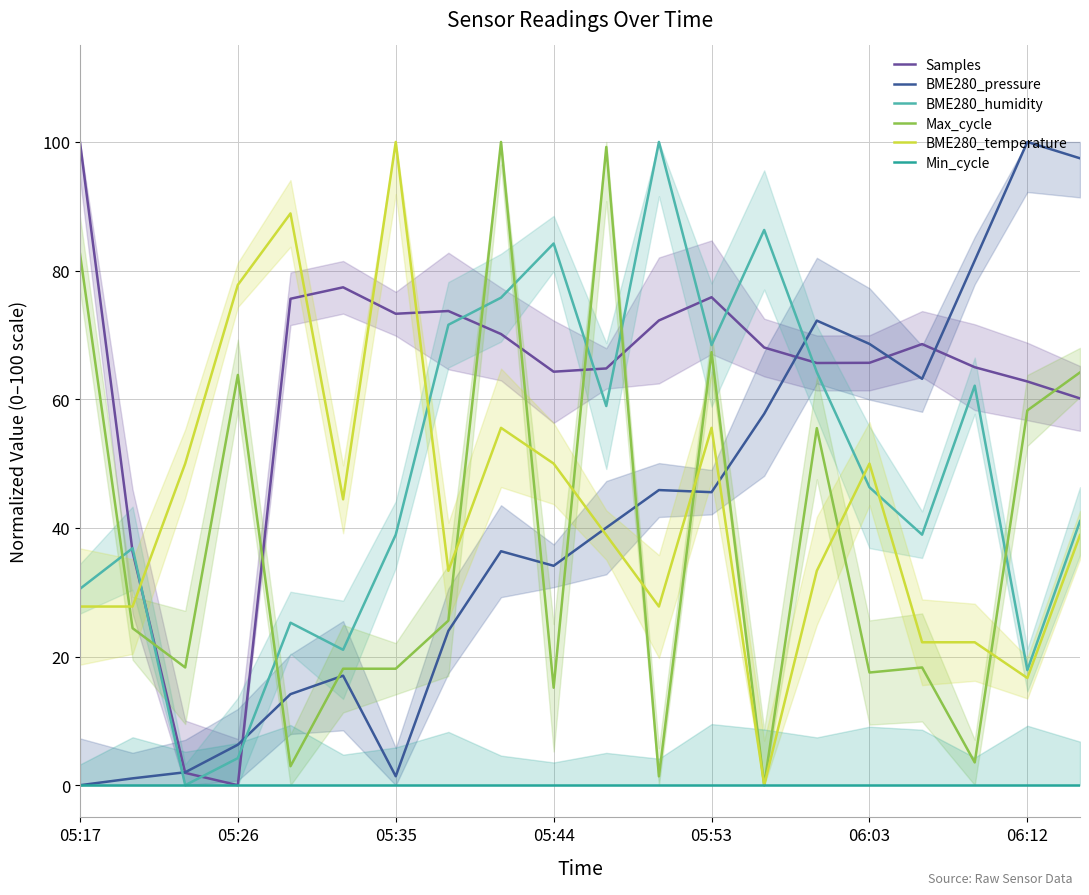

Is it true that BME280_humidity equals 100.0 at 11?

True